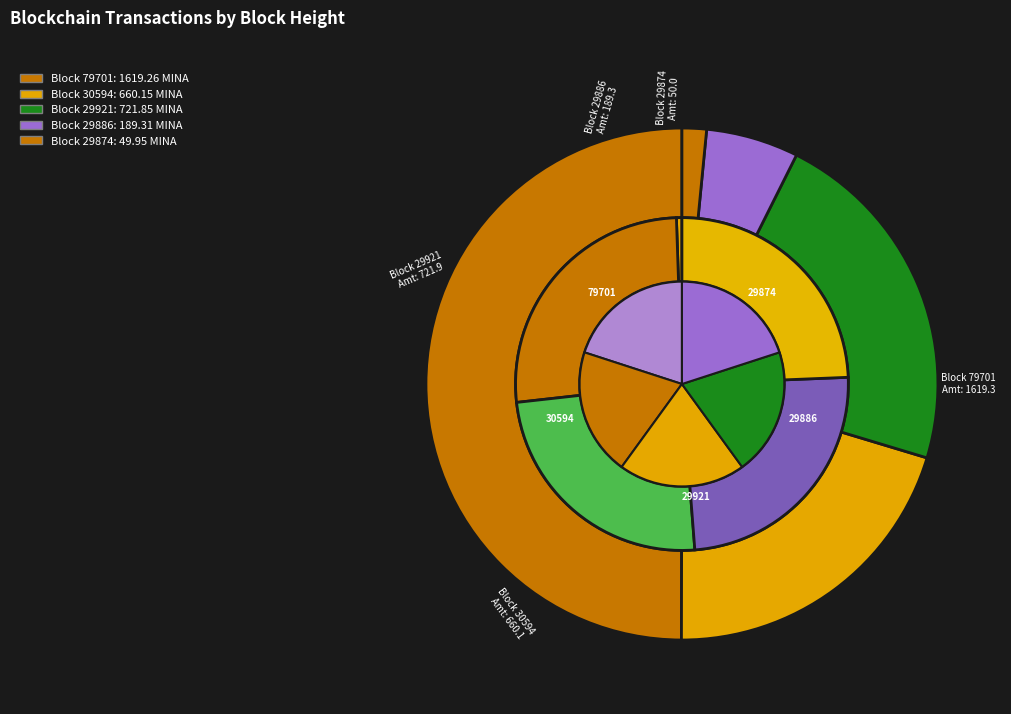

Does any single category account for the majority?

No